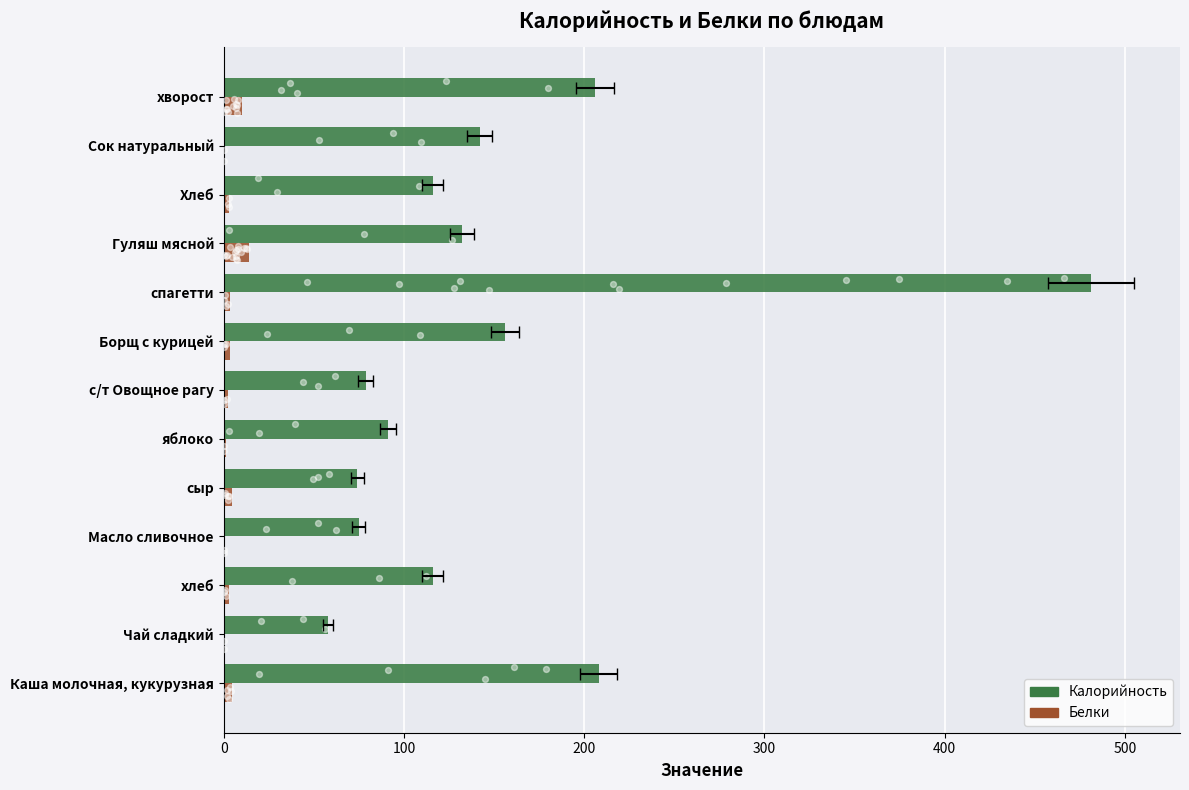

Which series reaches the maximum Y coordinate?

Калорийность